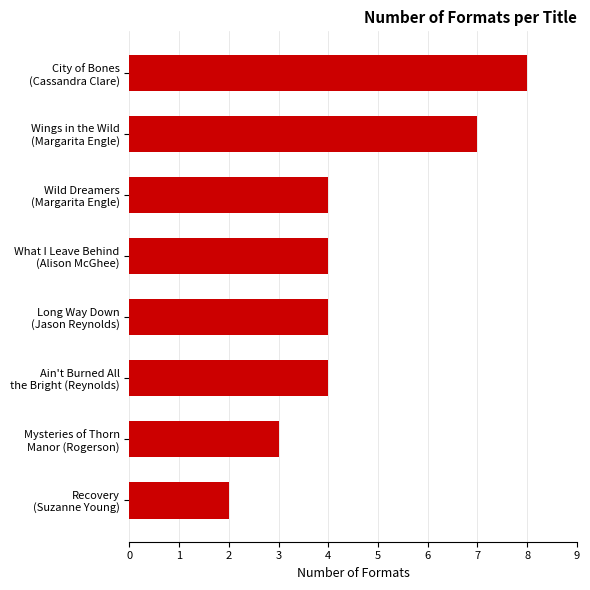

Reading bottom to top, extract all data points from this chart.

2	3	4	4	4	4	7	8